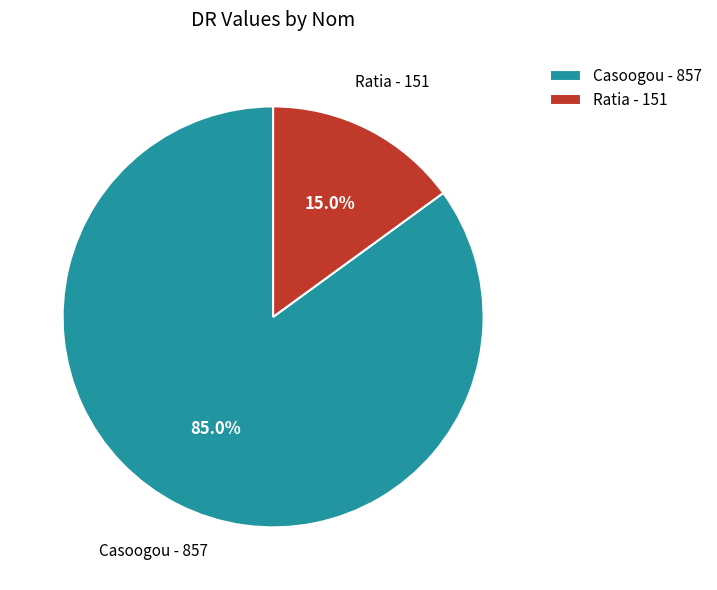

To the nearest percent, what is the average slice percentage?

50%